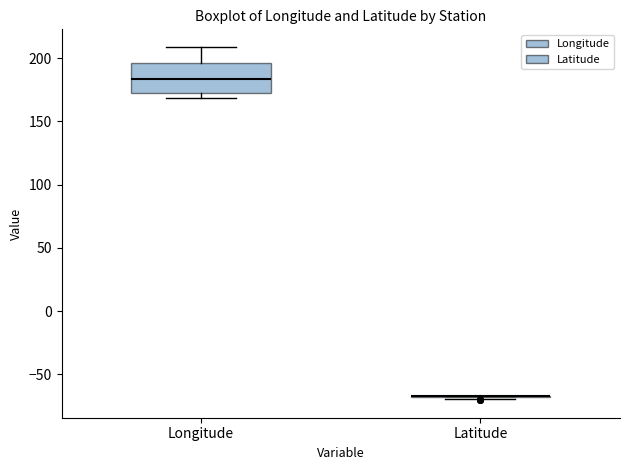

Reading left to right, read every box against the y-axis: the position of its median line, the range the box covers, and the ends of its whiskers. The values are not printed on the chart, so give them approximately, as read against the axis.

Longitude: median 185, box 175 to 195, whiskers 170 to 210
Latitude: box collapsed to a line at -65, whiskers -70 to -65